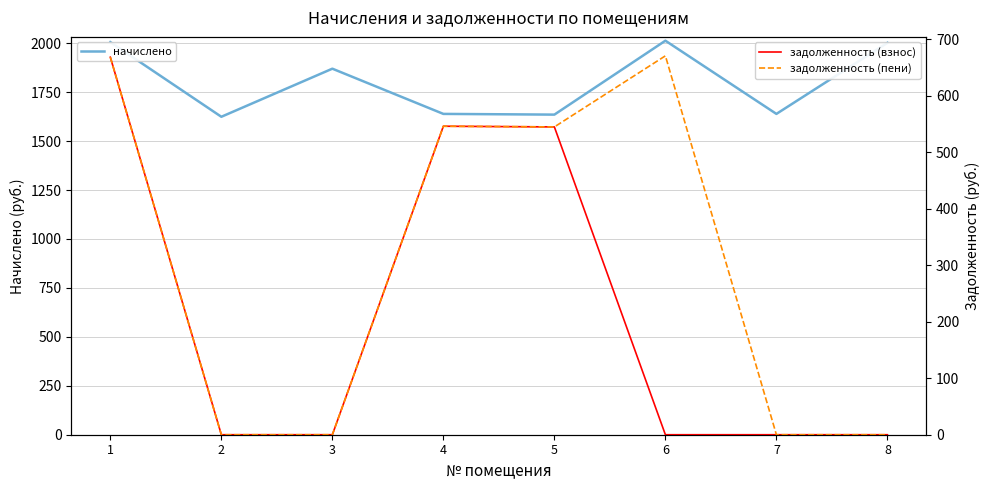

True or false: задолженность (пени) and задолженность (взнос) intersect in this chart.

False